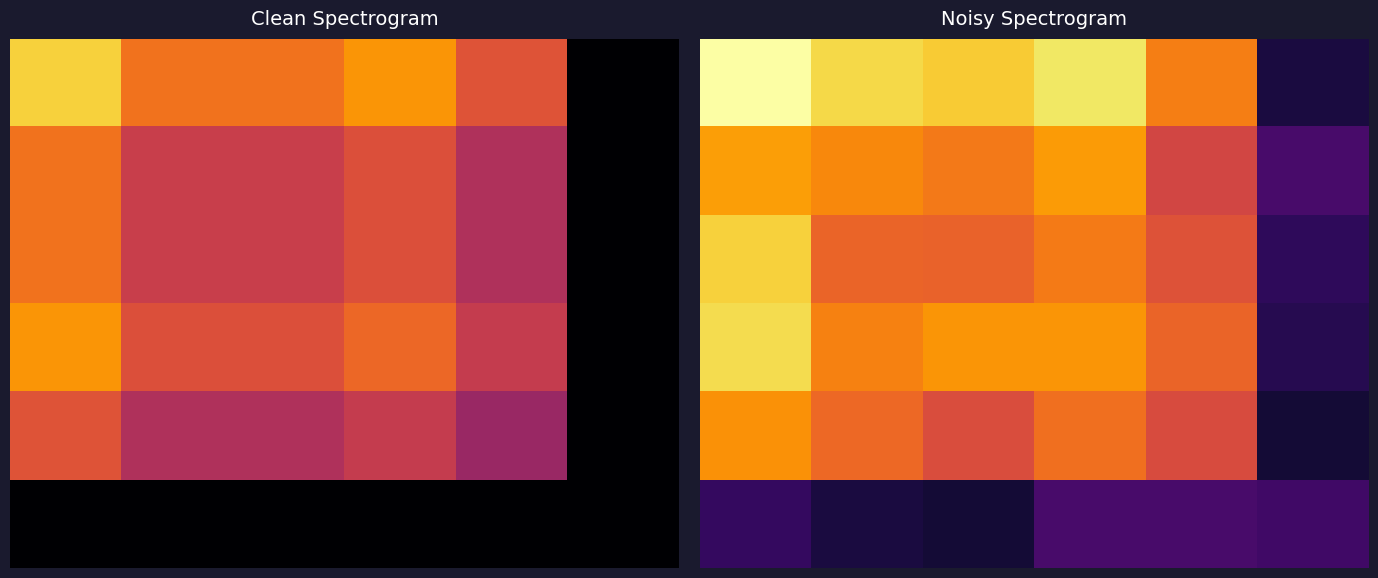

What is the smallest value displayed?

8.6